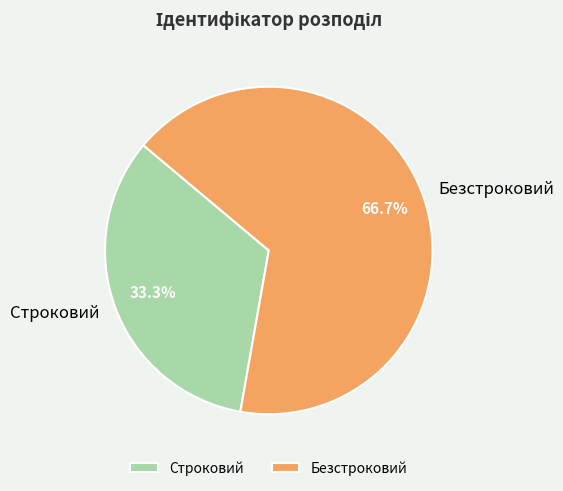

Rank the categories by value from highest to lowest.

Безстроковий, Строковий